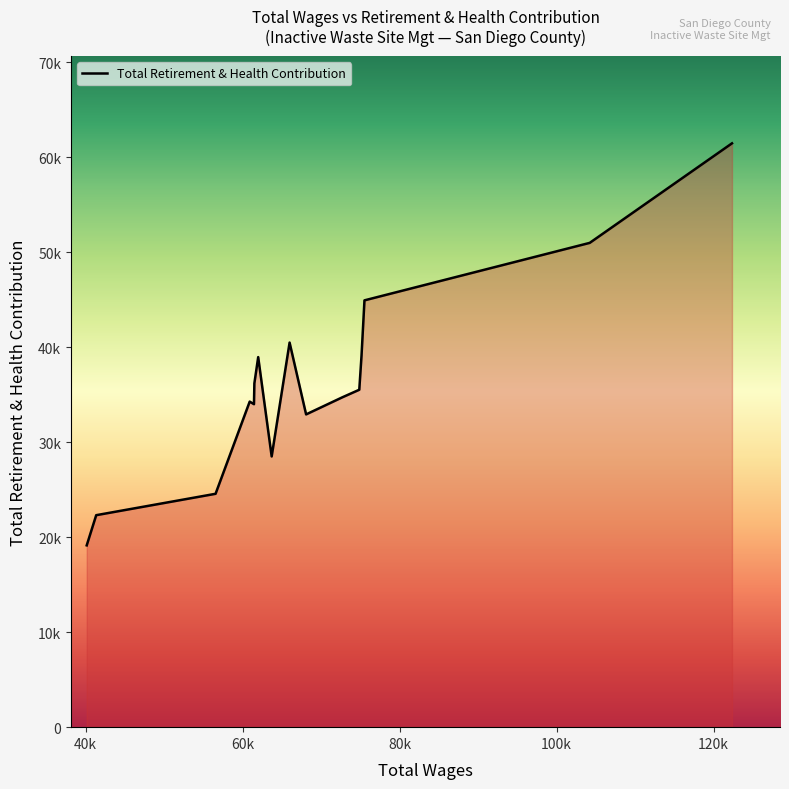

Does the chart have visible grid lines?

No